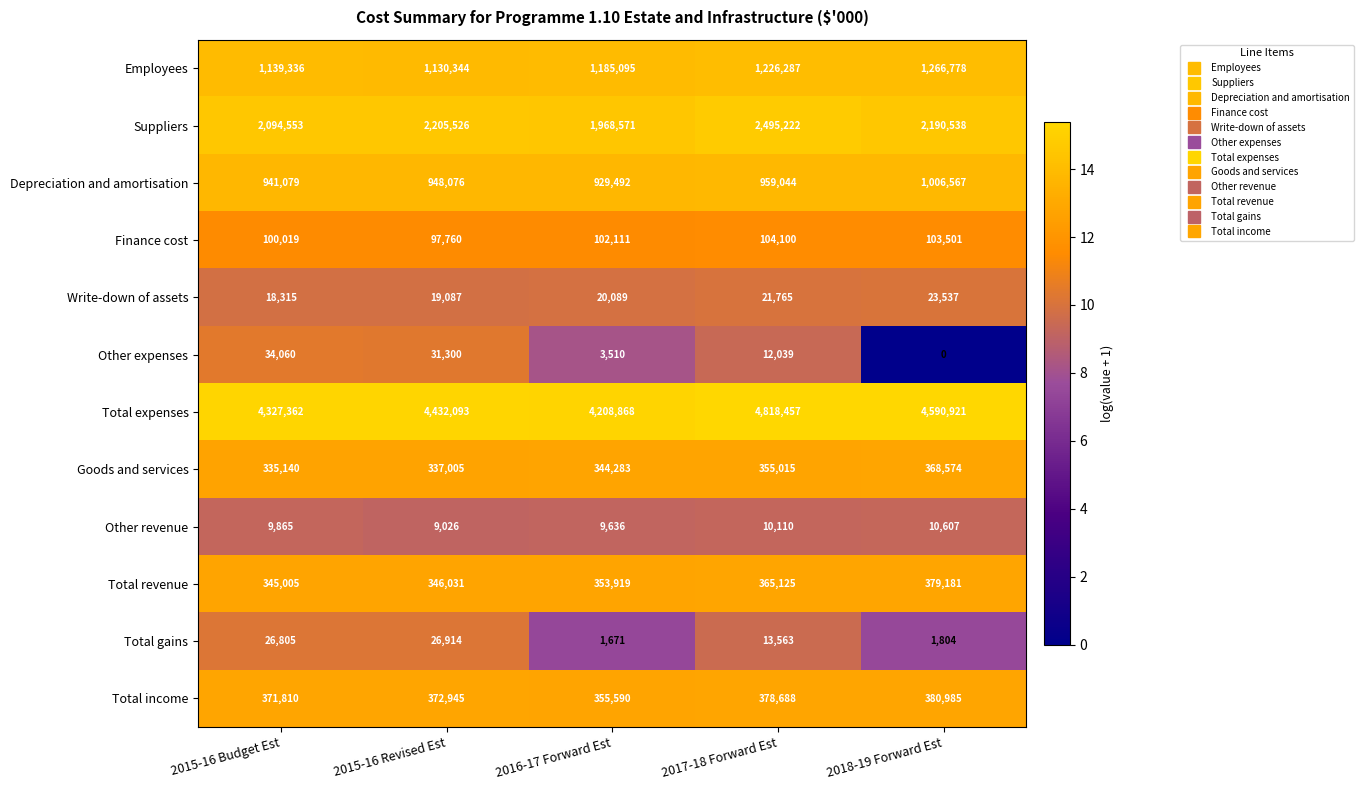

What is the maximum value shown in the chart?

4818457